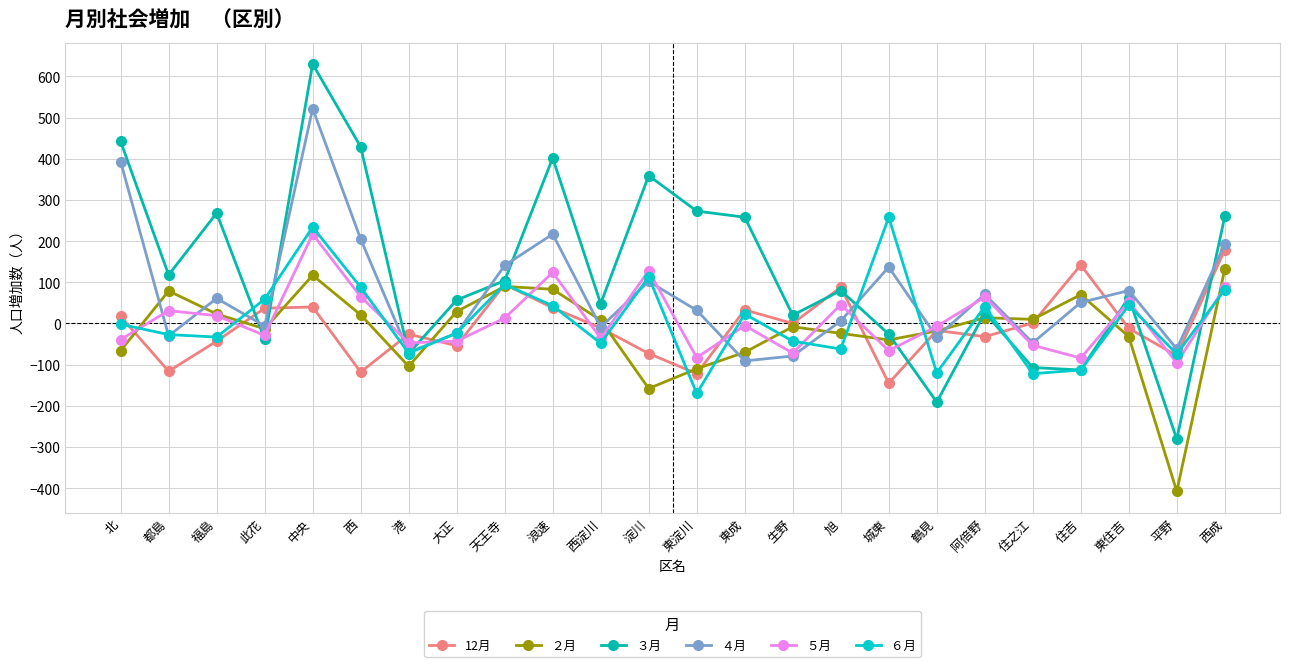

Does the chart have visible grid lines?

Yes